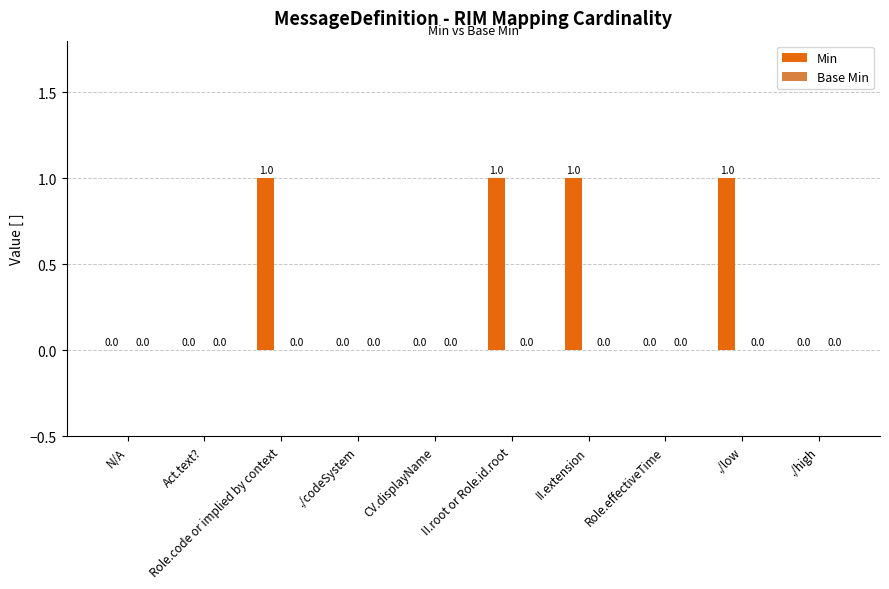

How many categories are shown in the chart?

10